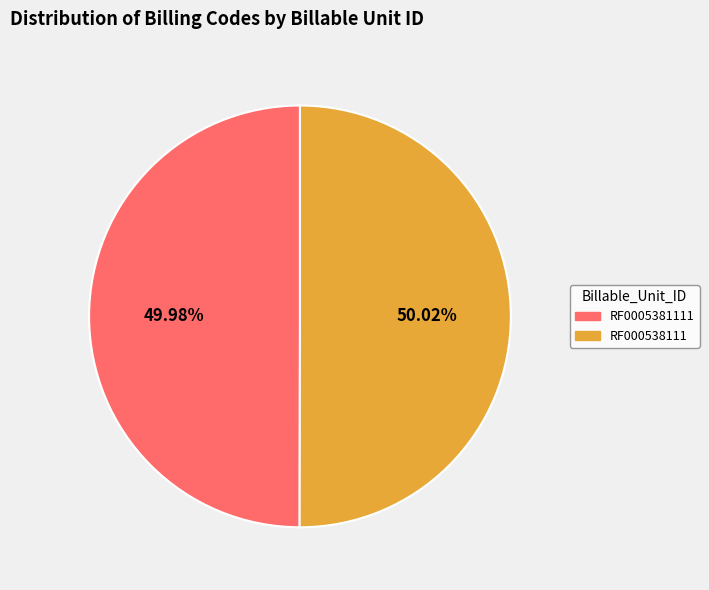

Is there a majority slice in this chart?

Yes